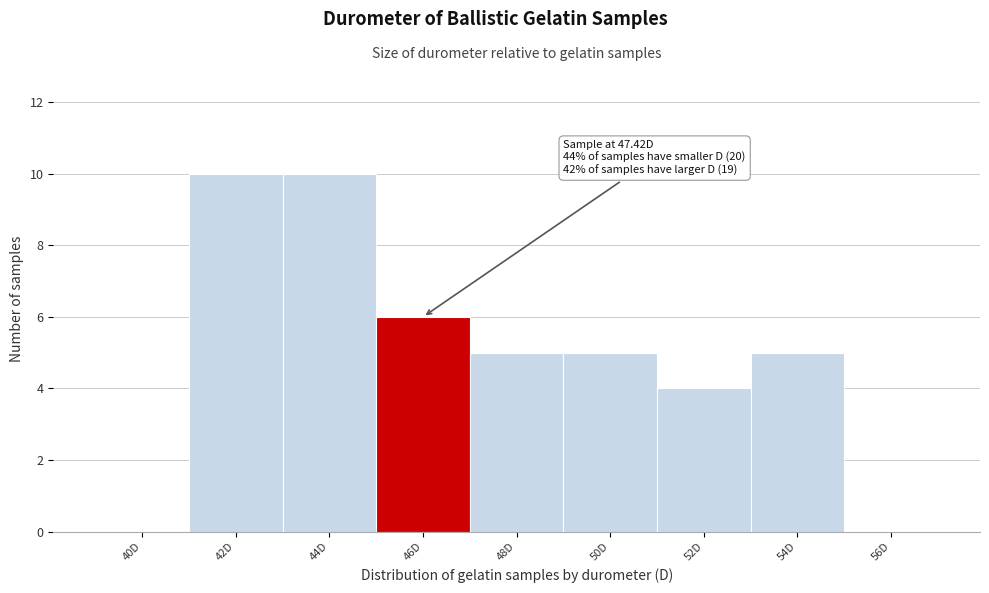

Reading left to right, list all the values displayed in this chart.

40D=0	42D=10	44D=10	46D=6	48D=5	50D=5	52D=4	54D=5	56D=0